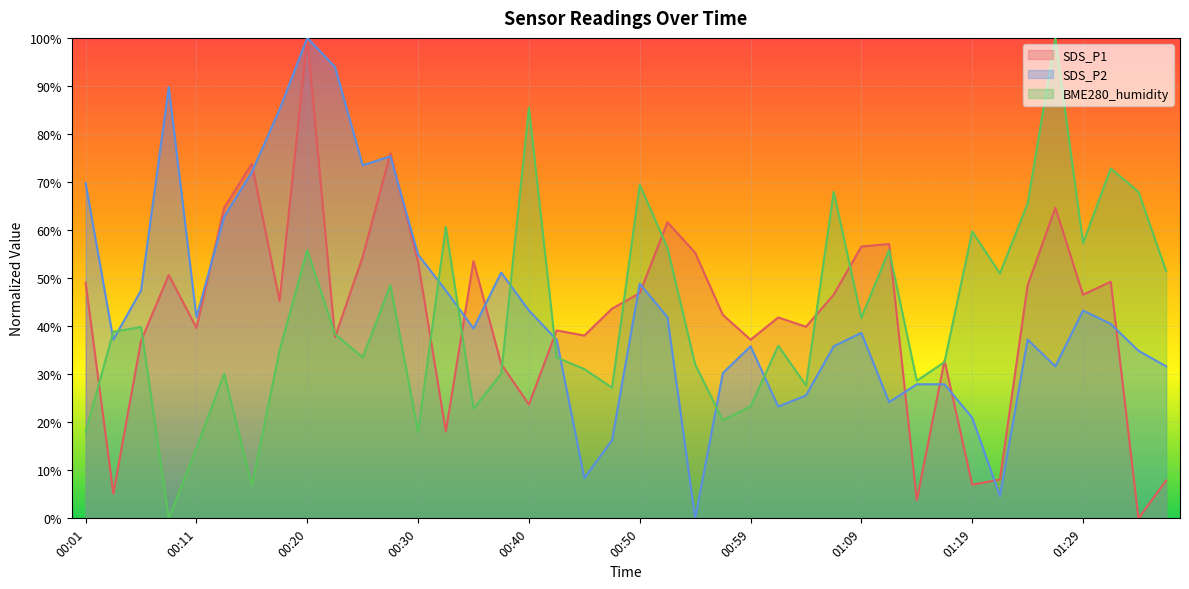

What is the difference between the second highest and second lowest values in the SDS_P2 series?

89.3